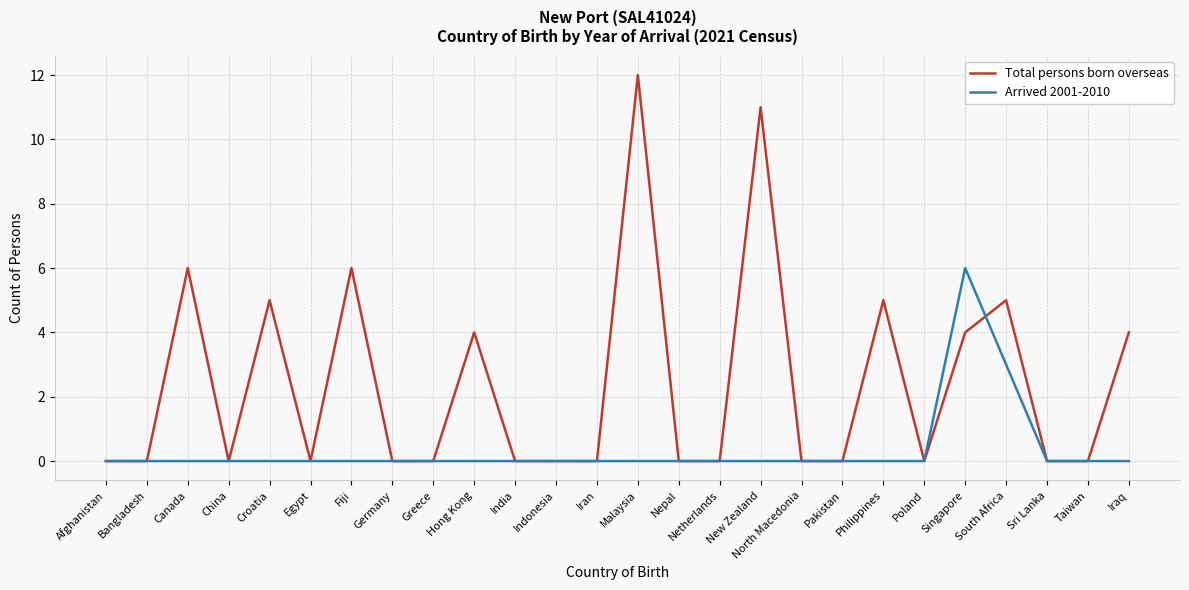

Reading left to right, extract all data points from this chart.

Total persons born overseas: 0	0	6	0	5	0	6	0	0	4	0	0	0	12	0	0	11	0	0	5	0	4	5	0	0	4
Arrived 2001-2010: 0	0	0	0	0	0	0	0	0	0	0	0	0	0	0	0	0	0	0	0	0	6	3	0	0	0